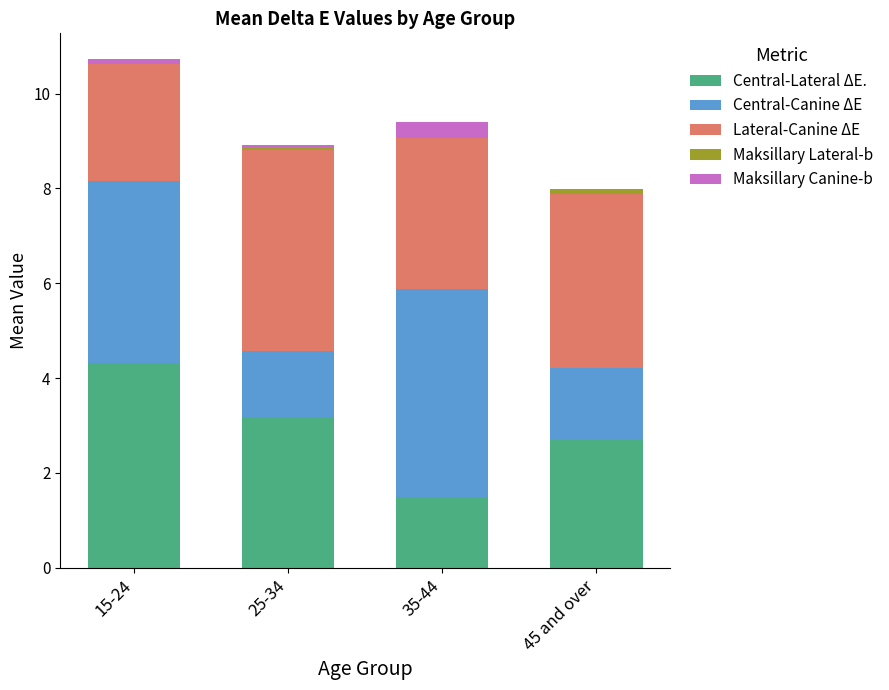

Is it true that Central-Lateral ΔE. equals 1.5 at 35-44?

True